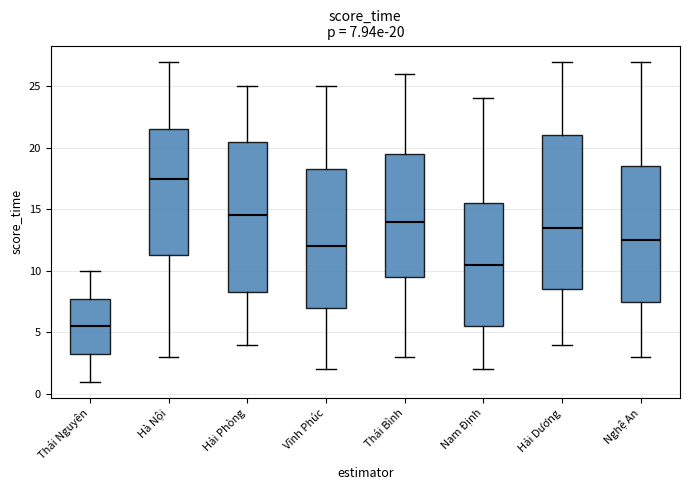

Which box has the highest median line?

Hà Nội